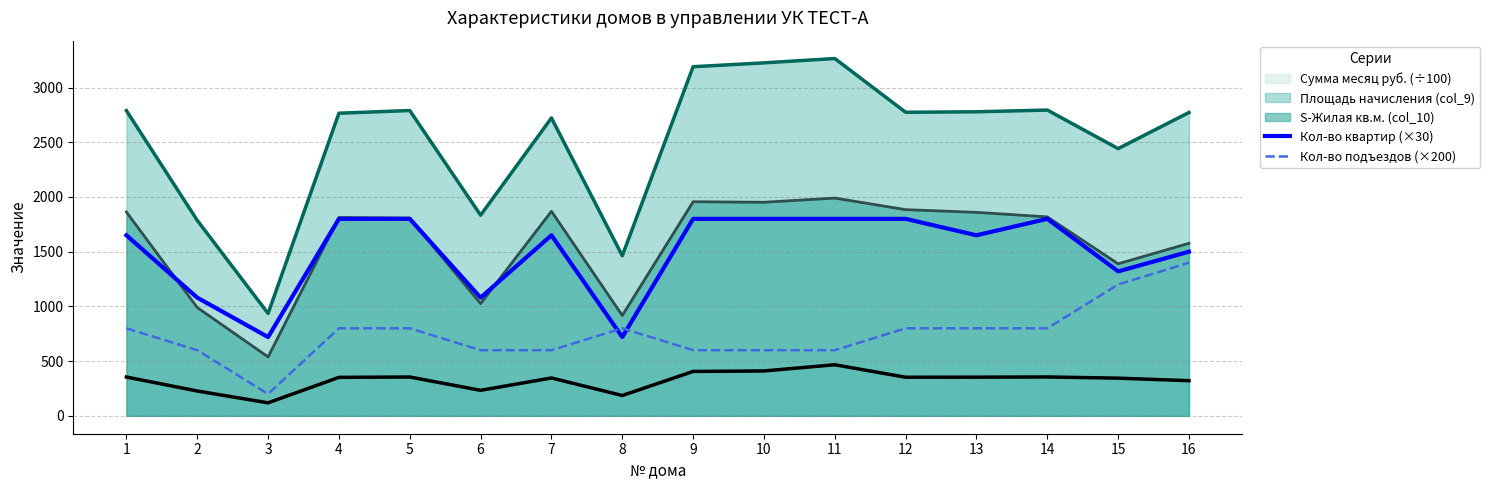

How many data points does each series have?

16